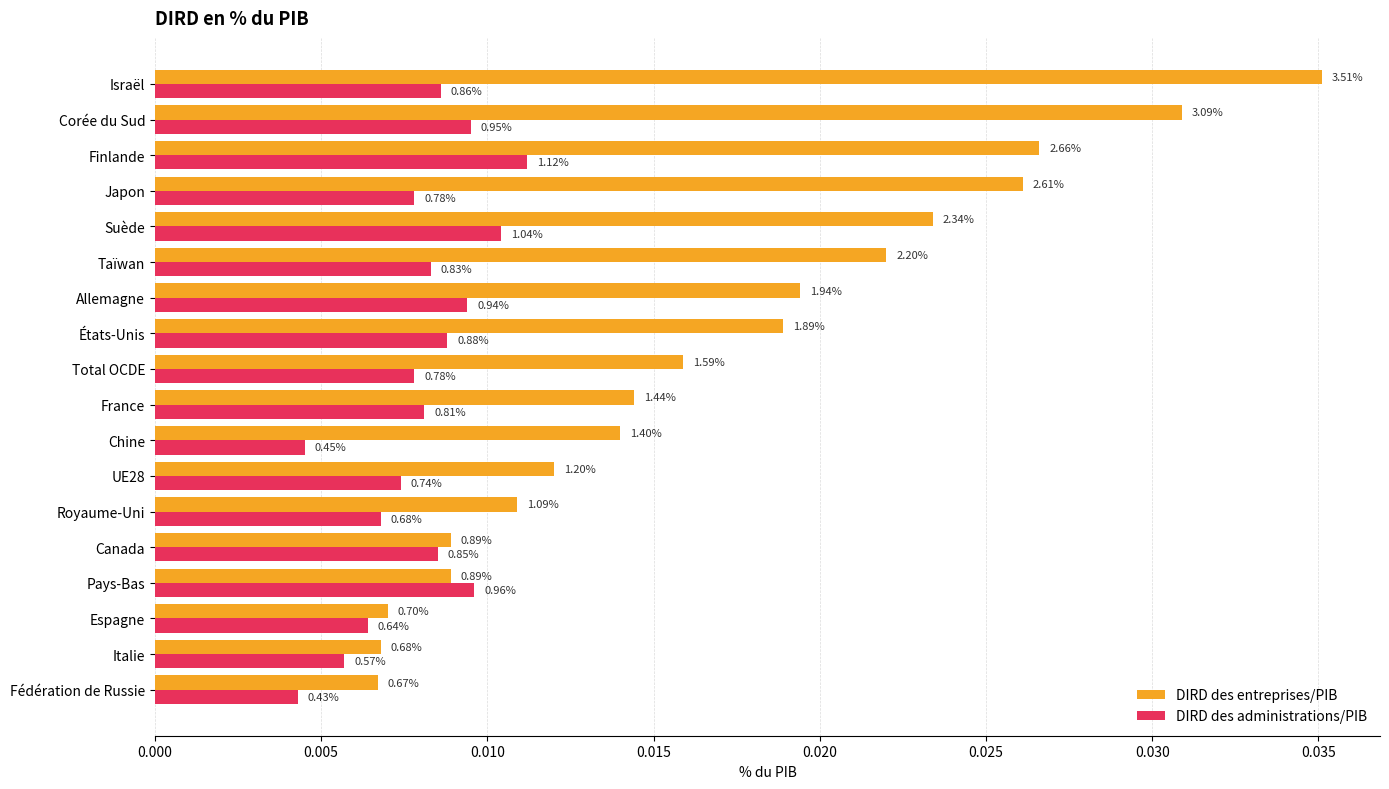

What are all the series names shown in the legend?

DIRD des entreprises/PIB, DIRD des administrations/PIB